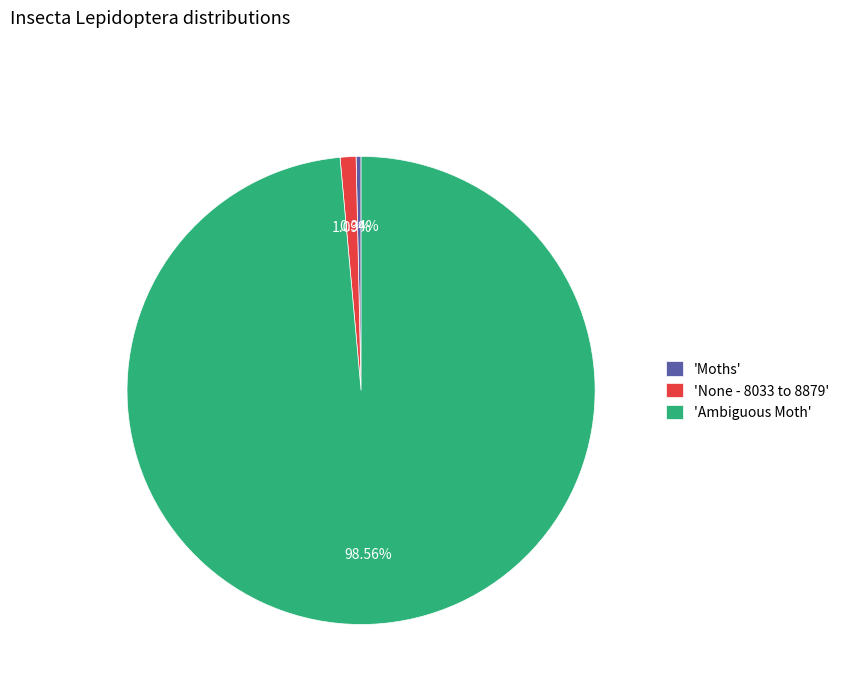

Does any single category account for the majority?

Yes